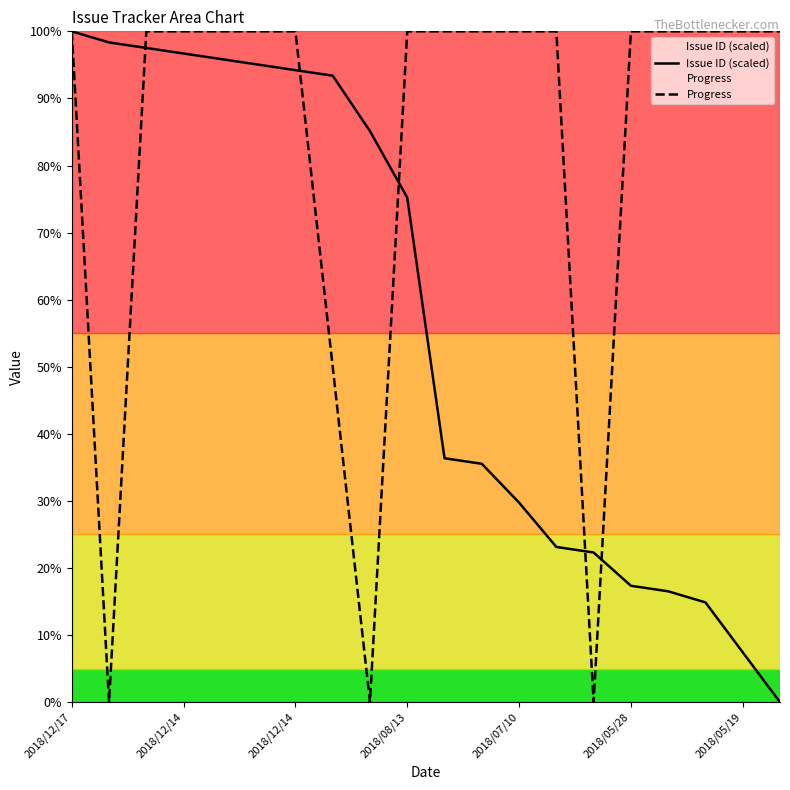

Where does the Issue ID (scaled) series first go above 75?

2018/12/17